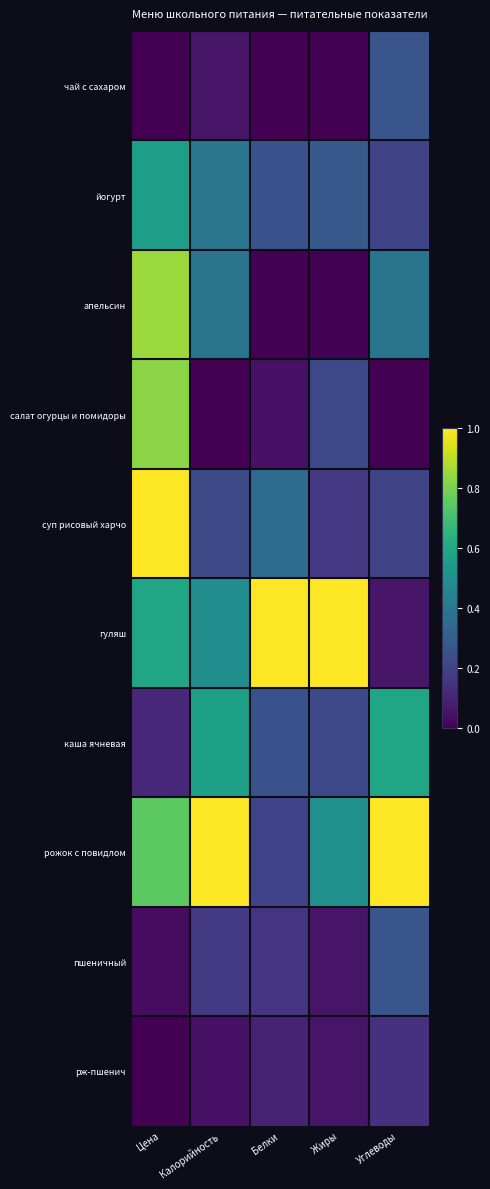

Rank the series at Калорийность from lowest to highest value.

салат огурцы и помидоры, рж-пшенич, чай с сахаром, пшеничный, суп рисовый харчо, апельсин, йогурт, гуляш, каша ячневая, рожок с повидлом